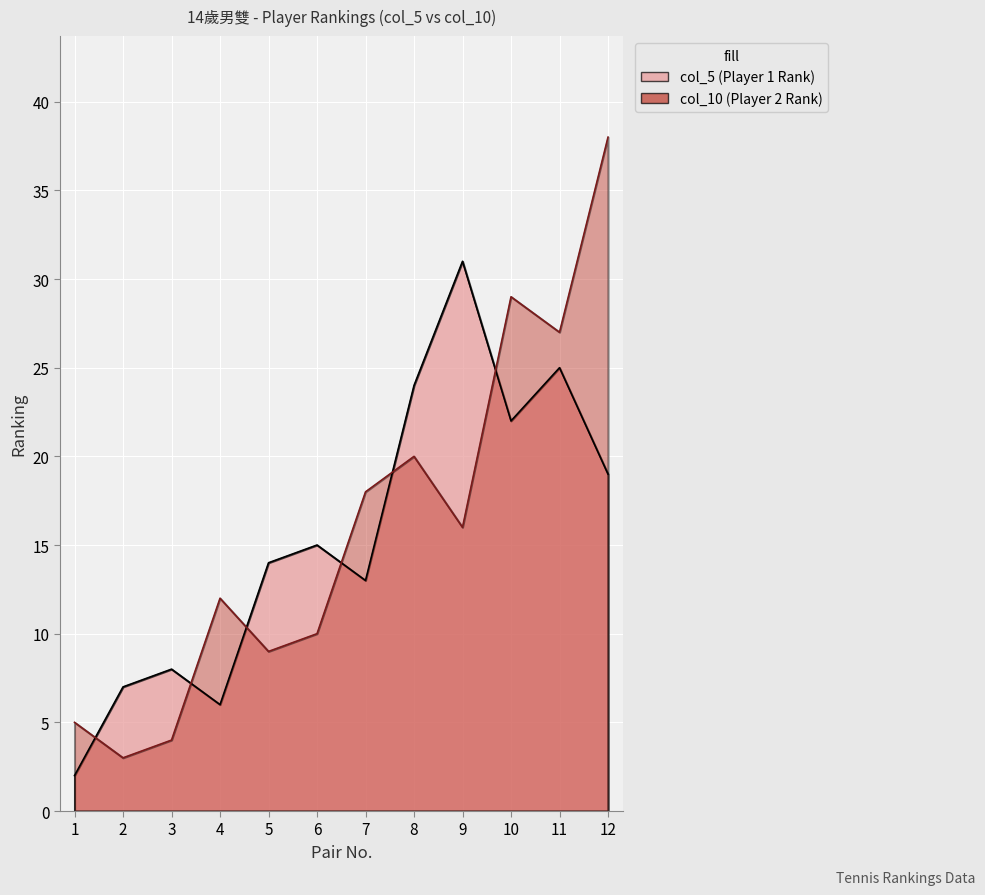

What is the value of the col_10 (Player 2 Rank) point at the 9th from the left?

16